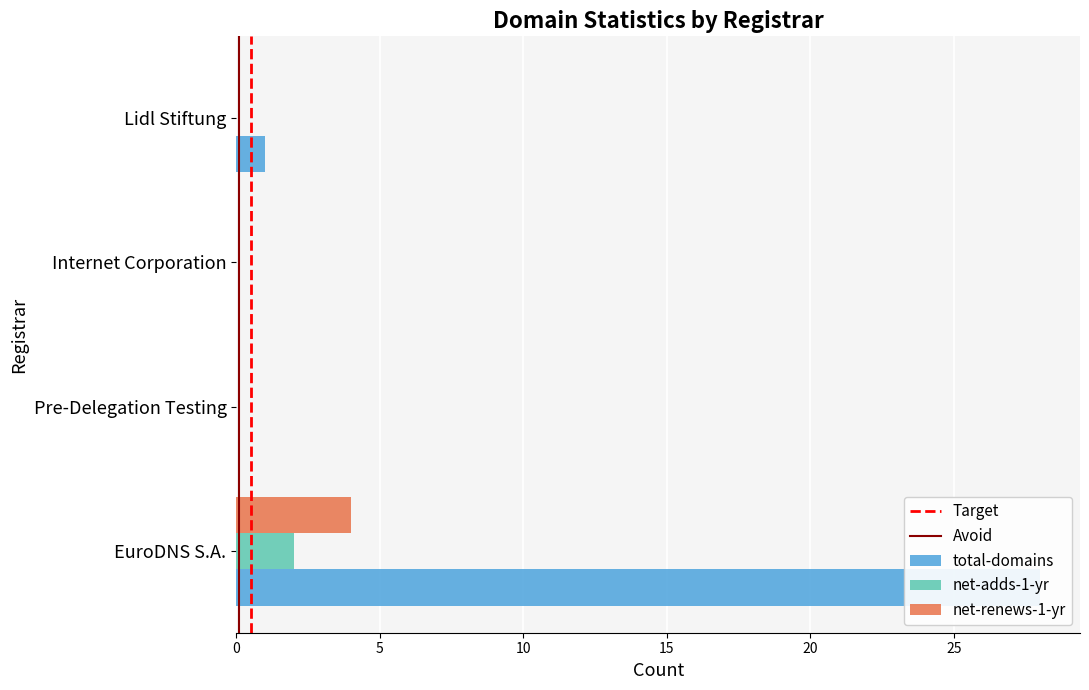

Reading left to right, transcribe all the data shown in this chart.

total-domains: EuroDNS S.A.=28	Pre-Delegation Testing=0	Internet Corporation=0	Lidl Stiftung=1
net-adds-1-yr: EuroDNS S.A.=2	Pre-Delegation Testing=0	Internet Corporation=0	Lidl Stiftung=0
net-renews-1-yr: EuroDNS S.A.=4	Pre-Delegation Testing=0	Internet Corporation=0	Lidl Stiftung=0